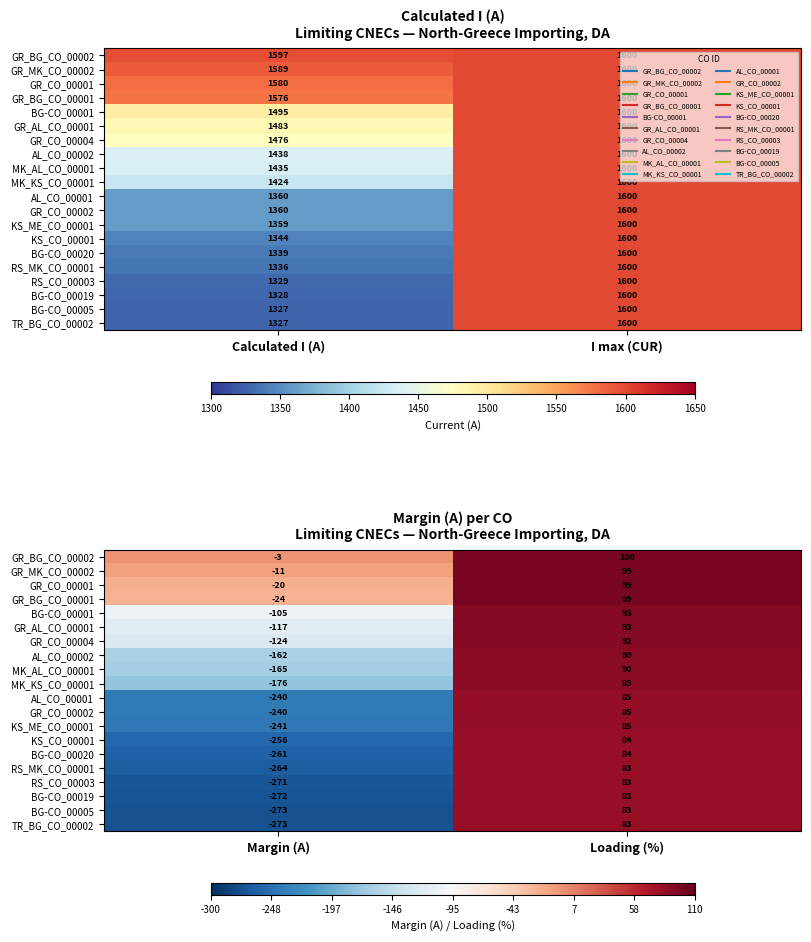

List the series in order of their peak value, lowest first.

RS_MK_CO_00001, RS_CO_00003, BG-CO_00019, BG-CO_00005, TR_BG_CO_00002, KS_CO_00001, BG-CO_00020, AL_CO_00001, GR_CO_00002, KS_ME_CO_00001, MK_KS_CO_00001, AL_CO_00002, MK_AL_CO_00001, GR_CO_00004, BG-CO_00001, GR_AL_CO_00001, GR_MK_CO_00002, GR_CO_00001, GR_BG_CO_00001, GR_BG_CO_00002